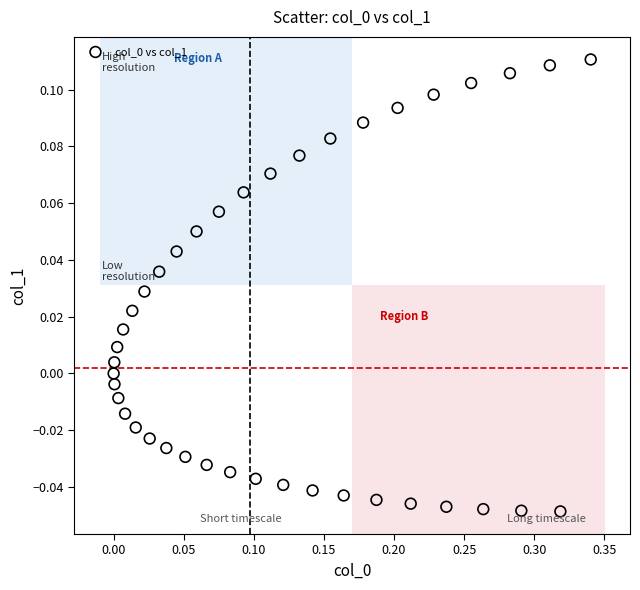

What is the range of X values (max minus min)?

0.3